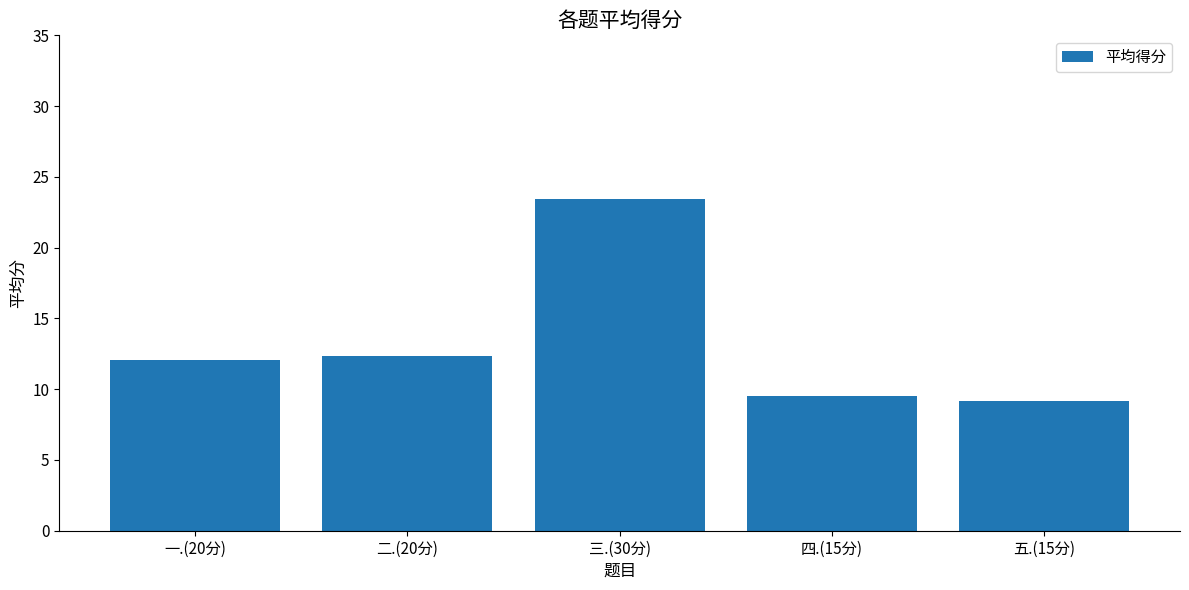

What is the label of the 3rd bar from the right?

三.(30分)